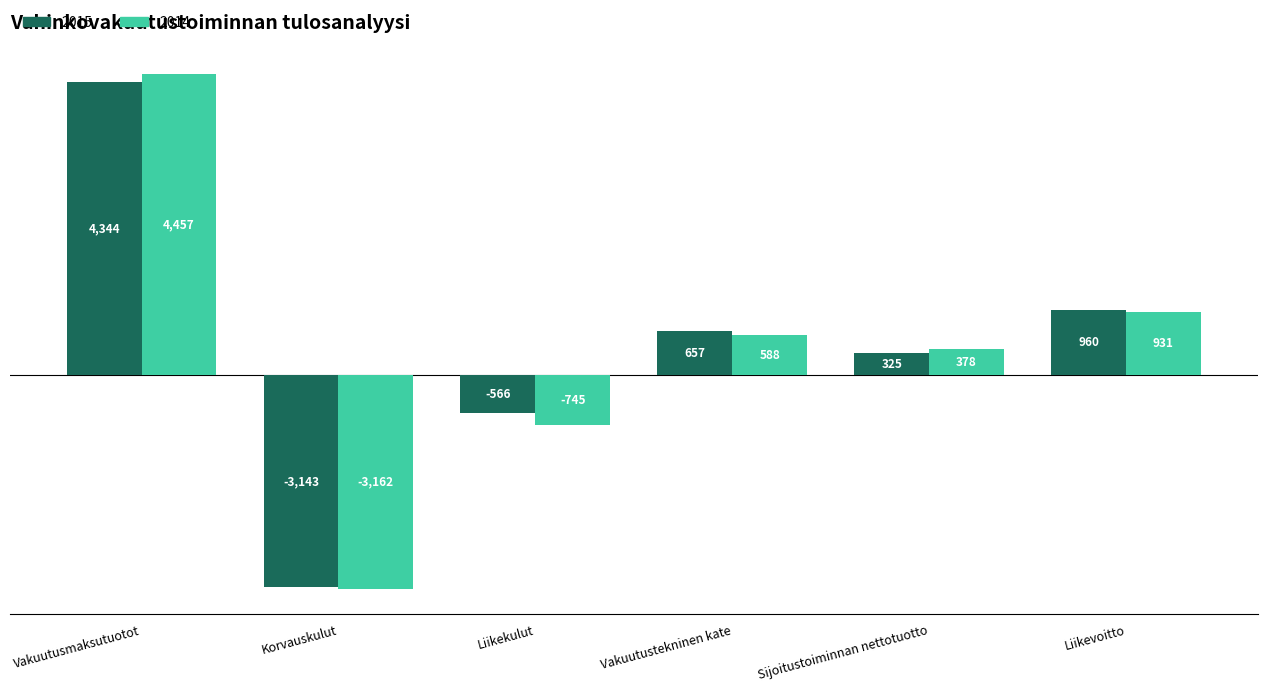

Which series has the largest total across all categories?

2015